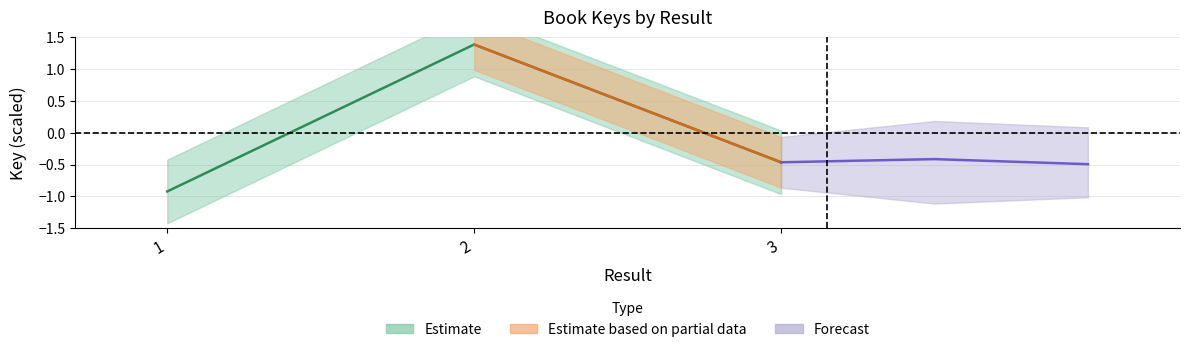

Rank the categories by value from highest to lowest.

2, 3, 1